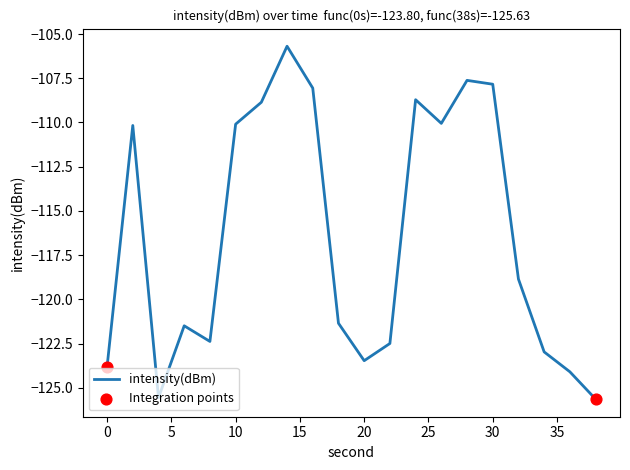

What is the greatest value displayed?

-105.7